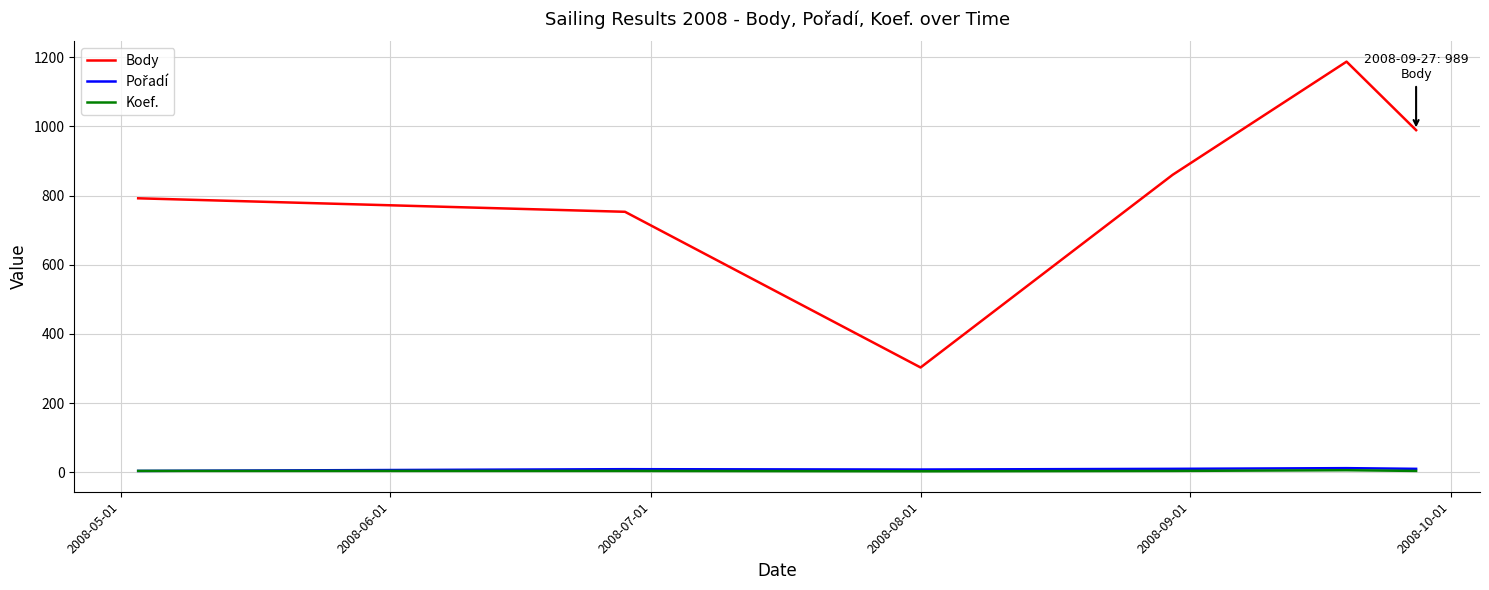

What is the highest value of the Body series?

1187